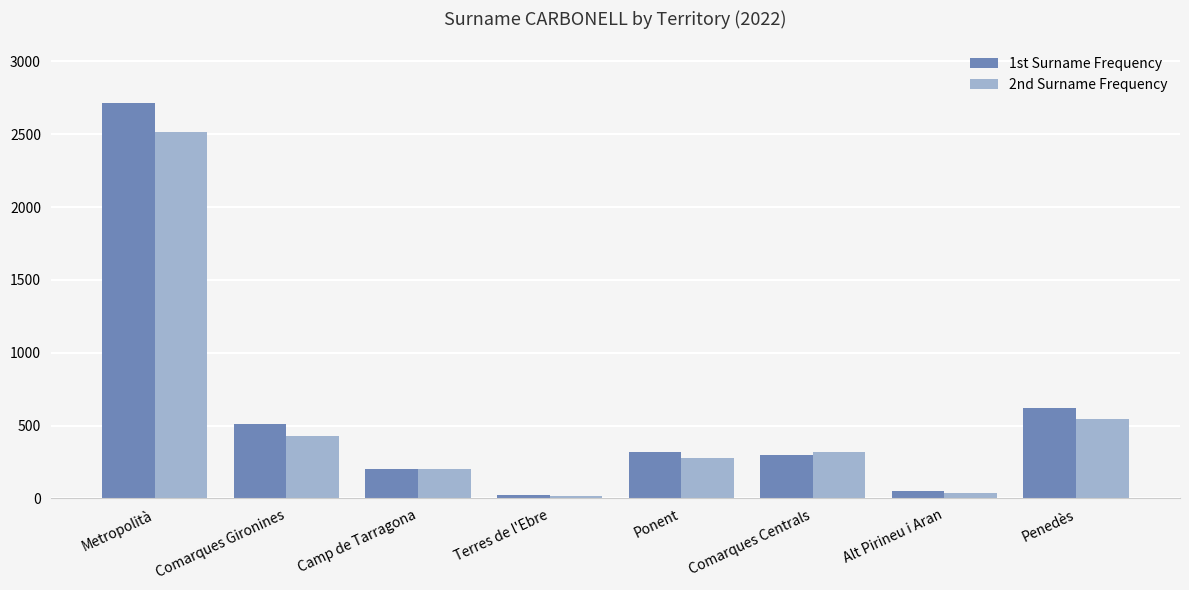

Where does the 2nd Surname Frequency series first go above 320?

Metropolità